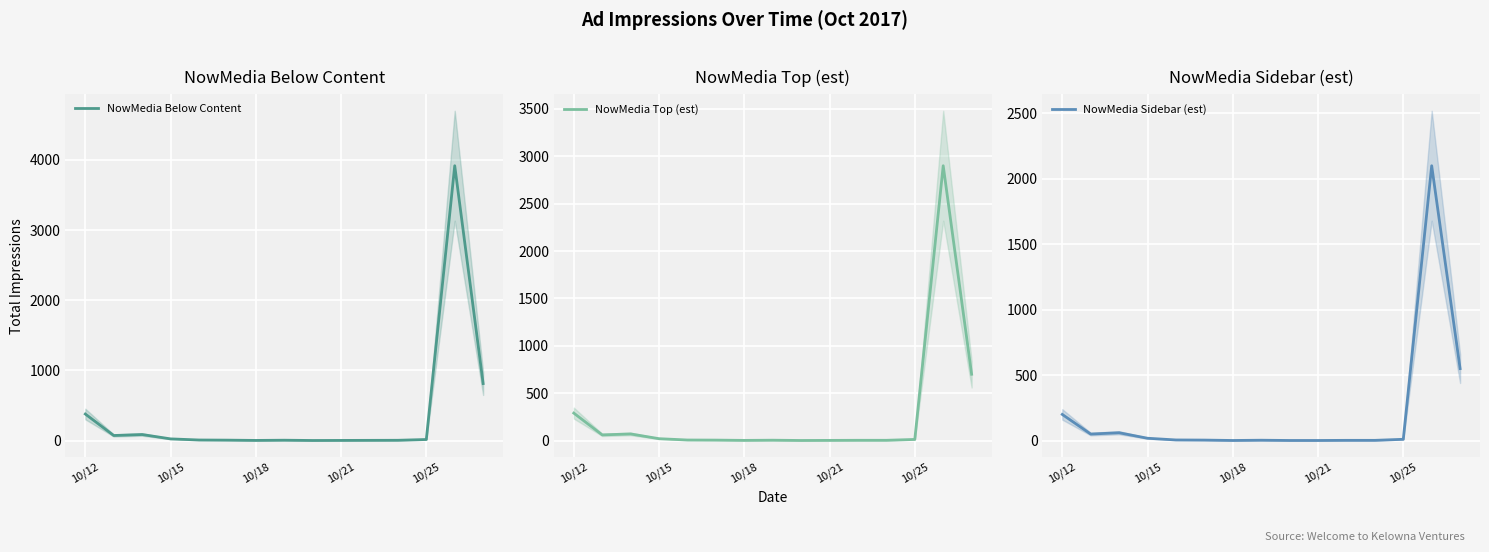

Count the number of categories in the chart.

15